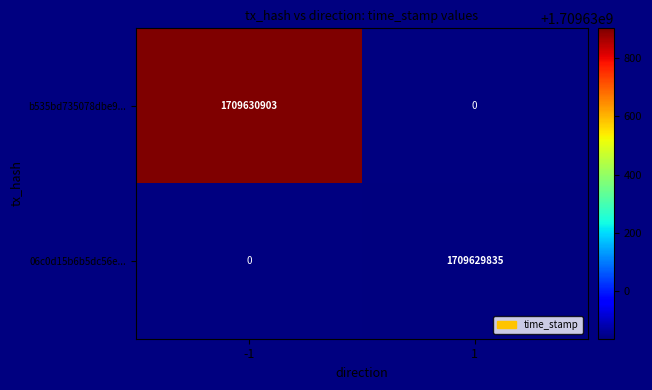

Rank the series at 0 from highest to lowest value.

06c0d15b6b5dc56ed196e89dc7d0e4f8d67e539, b535bd735078dbe98d42114a321a6fc46d3ca40